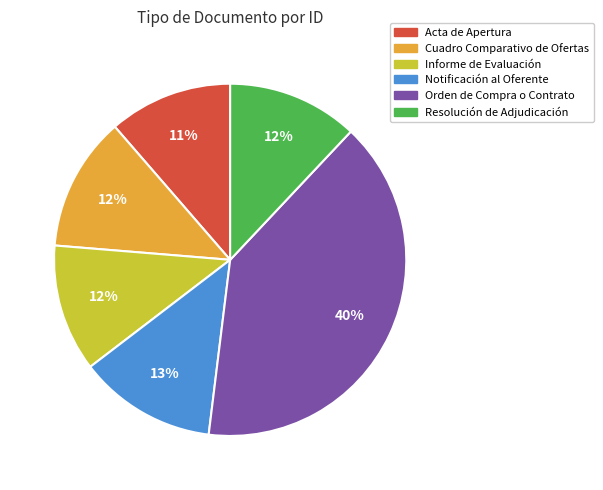

Count the number of slices in the pie.

6